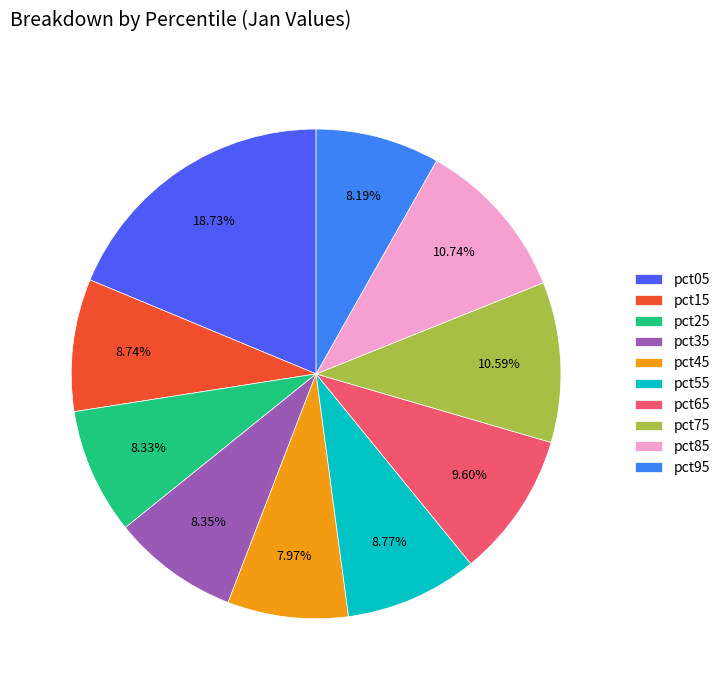

What percentage is the pct15 slice, to the nearest percent?

9%